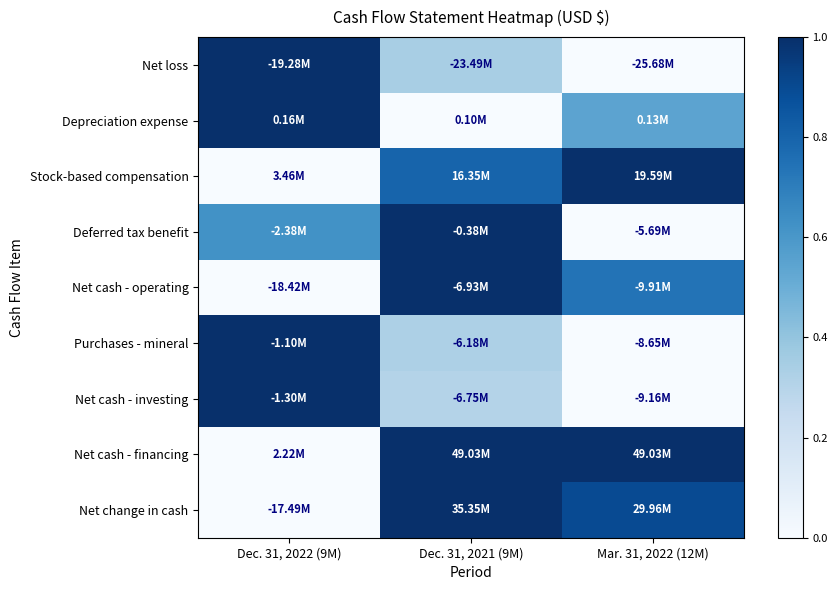

What is the spread (max minus min) of values at Mar. 31, 2022 (12M)?

1.0